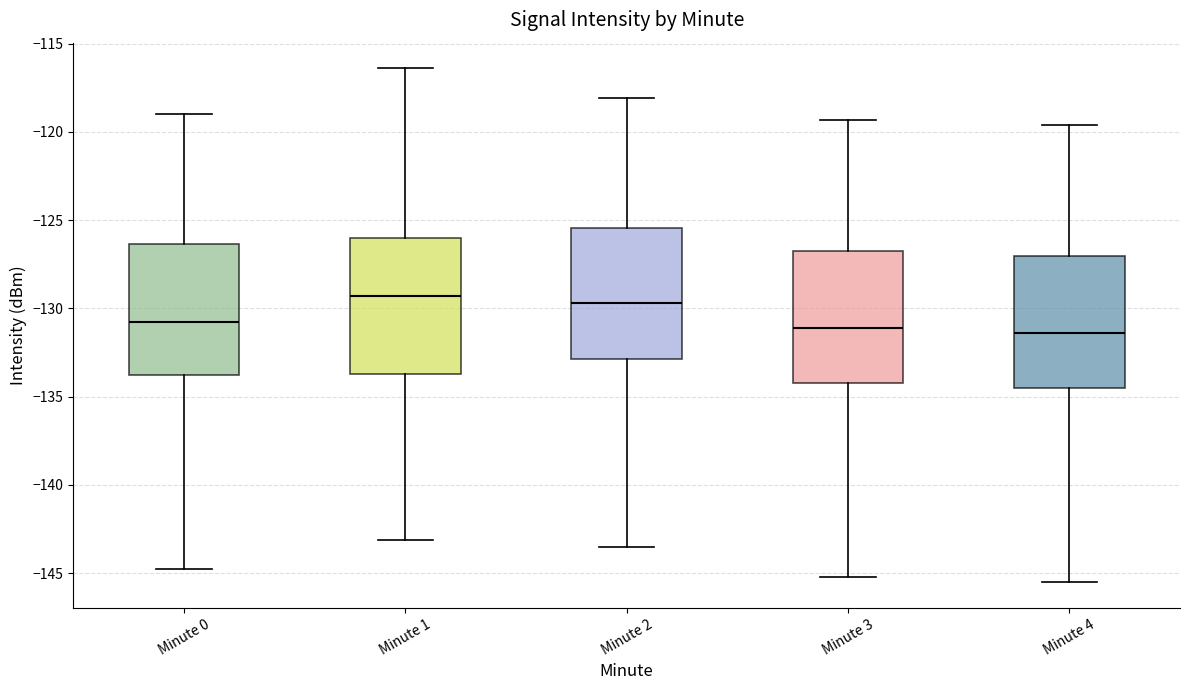

Reading left to right, transcribe this box plot: for each box, give where its median line is, the range the box spans, and where its two whiskers end, as read against the y-axis. The values are not printed on the chart, so give them approximately, as read against the axis.

Minute 0: median -131.0, box -134.0 to -126.5, whiskers -145.0 to -119.0
Minute 1: median -129.5, box -133.5 to -126.0, whiskers -143.0 to -116.5
Minute 2: median -129.5, box -133.0 to -125.5, whiskers -143.5 to -118.0
Minute 3: median -131.0, box -134.0 to -126.5, whiskers -145.0 to -119.5
Minute 4: median -131.5, box -134.5 to -127.0, whiskers -145.5 to -119.5